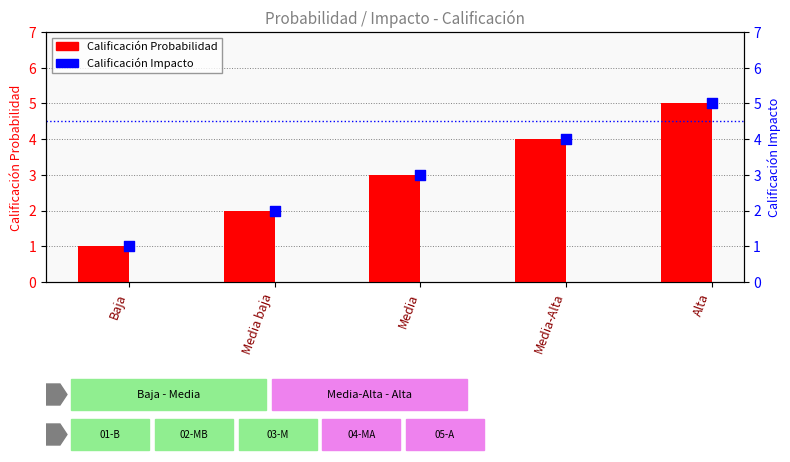

What are all the series names shown in the legend?

Calificación Probabilidad, Calificación Impacto